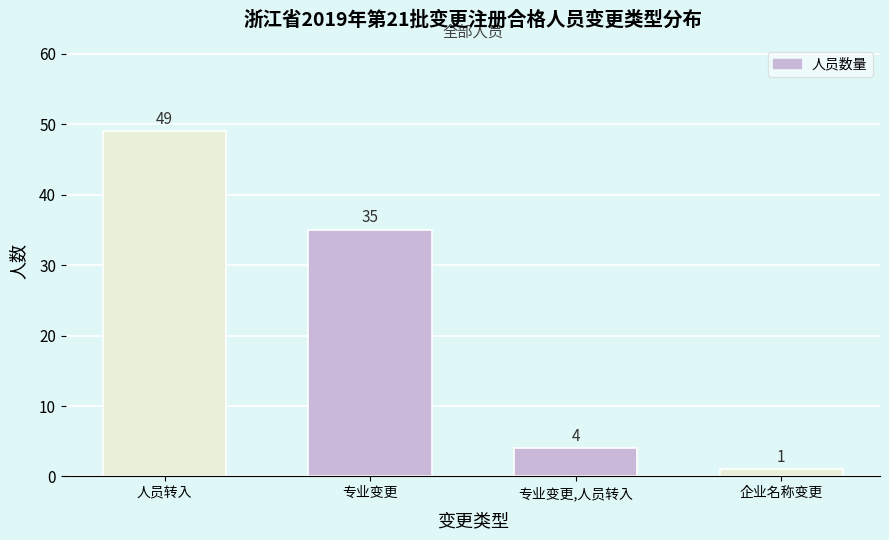

Reading left to right, transcribe all the data shown in this chart.

49	35	4	1